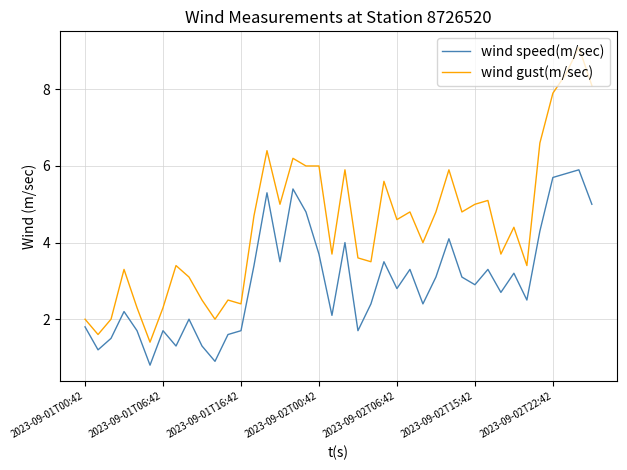

What is the lowest value of the wind speed(m/sec) series?

0.8